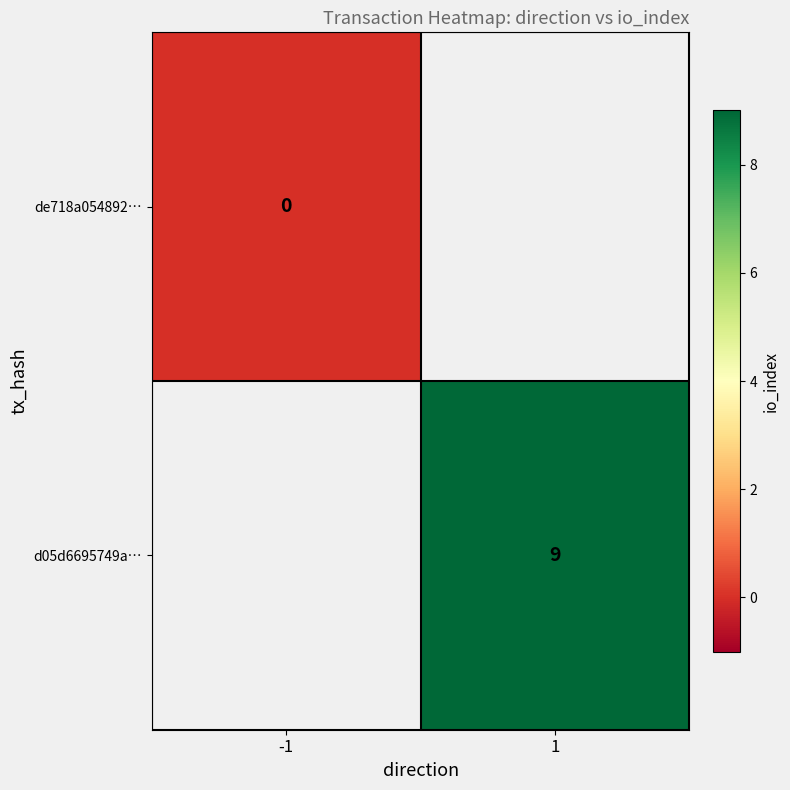

Is the value of de718a054892… at -1 greater than the value of d05d6695749a… at 1?

No